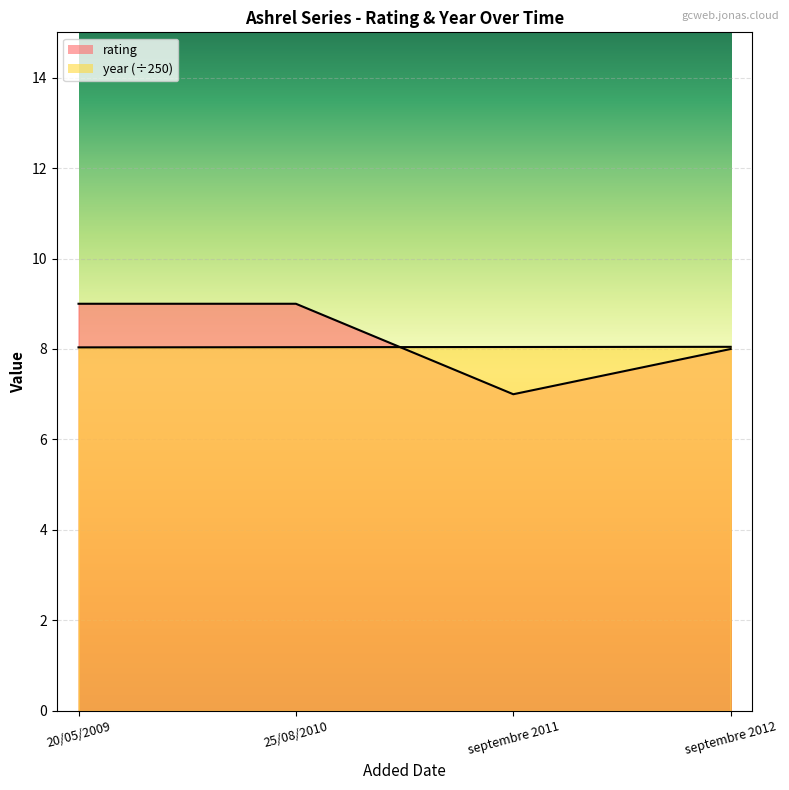

Read the year value at 20/05/2009.

8.0